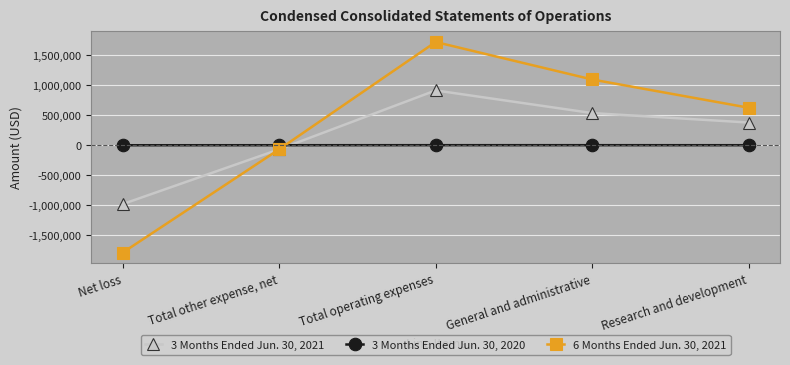

What is the value of the 3 Months Ended Jun. 30, 2021 point at the 4th from the left?

533935